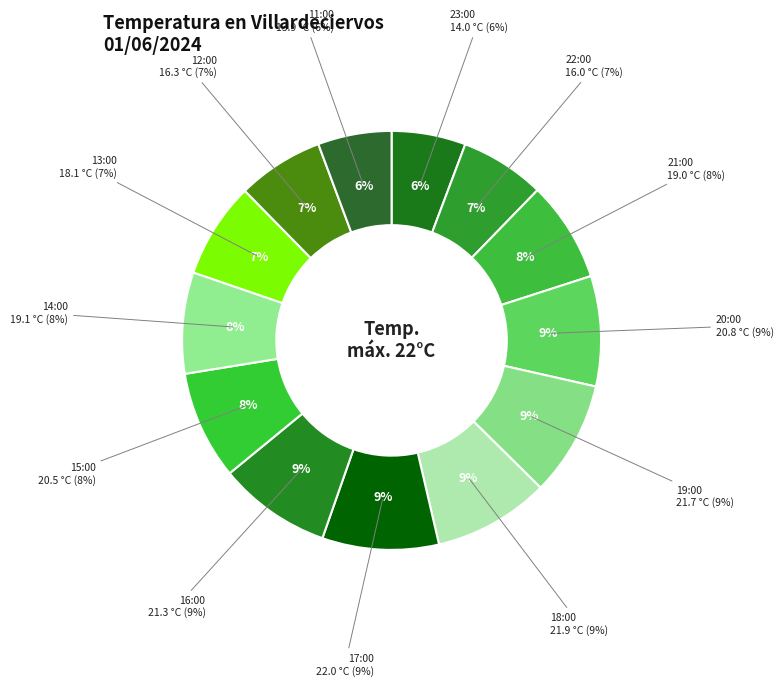

To the nearest percent, what portion does 13:00 represent?

7%